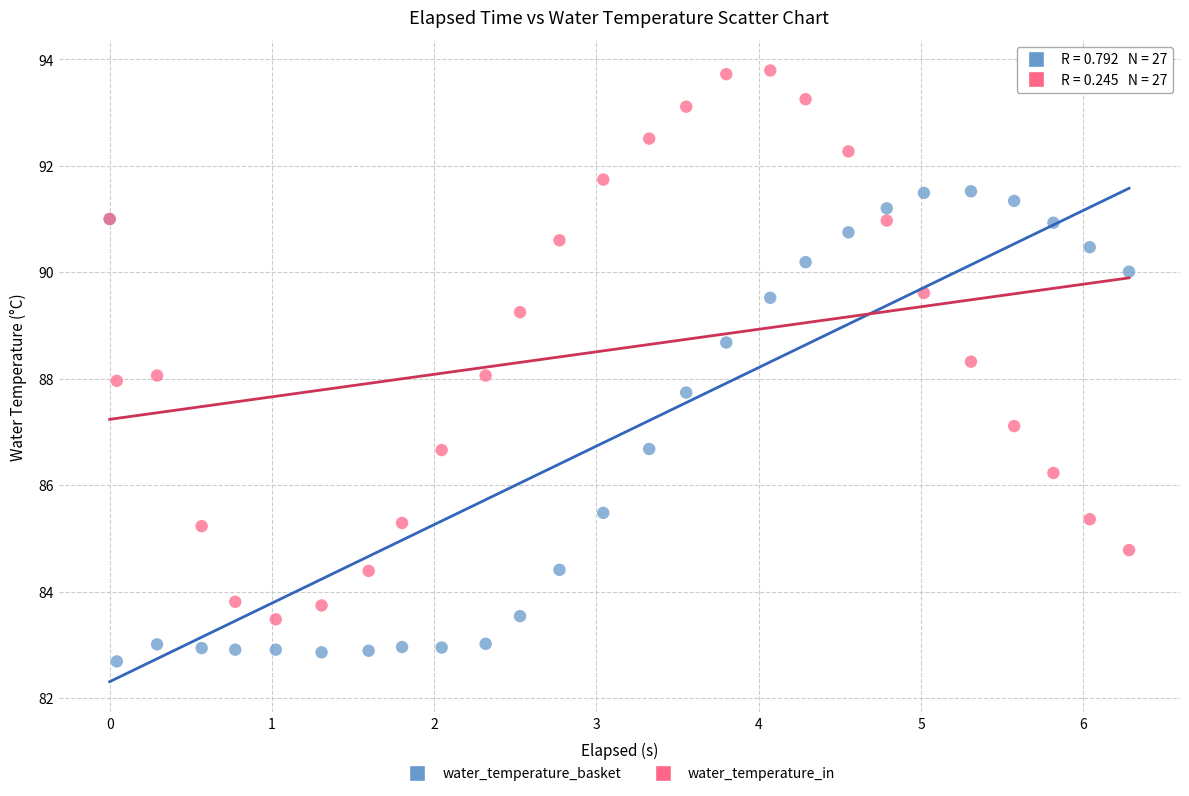

Which series contains the highest Y value?

water_temperature_in